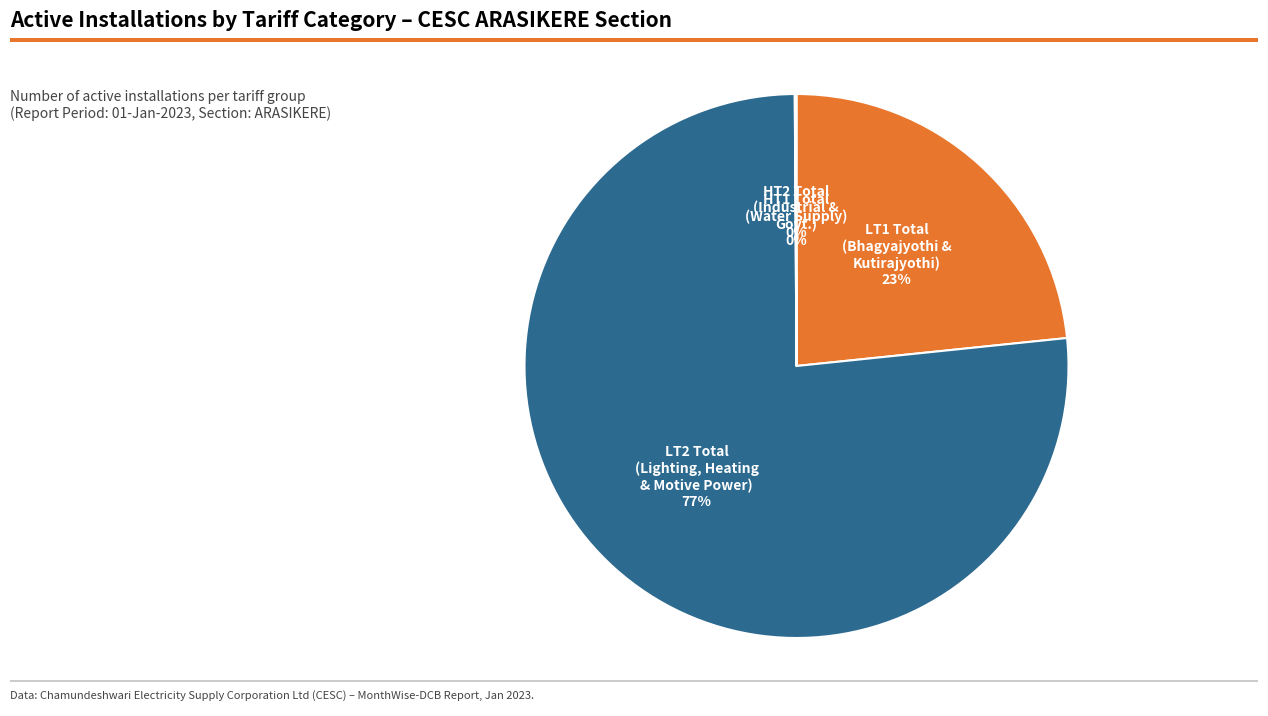

The LT2 Total slice represents 84% of the pie. True or false?

False